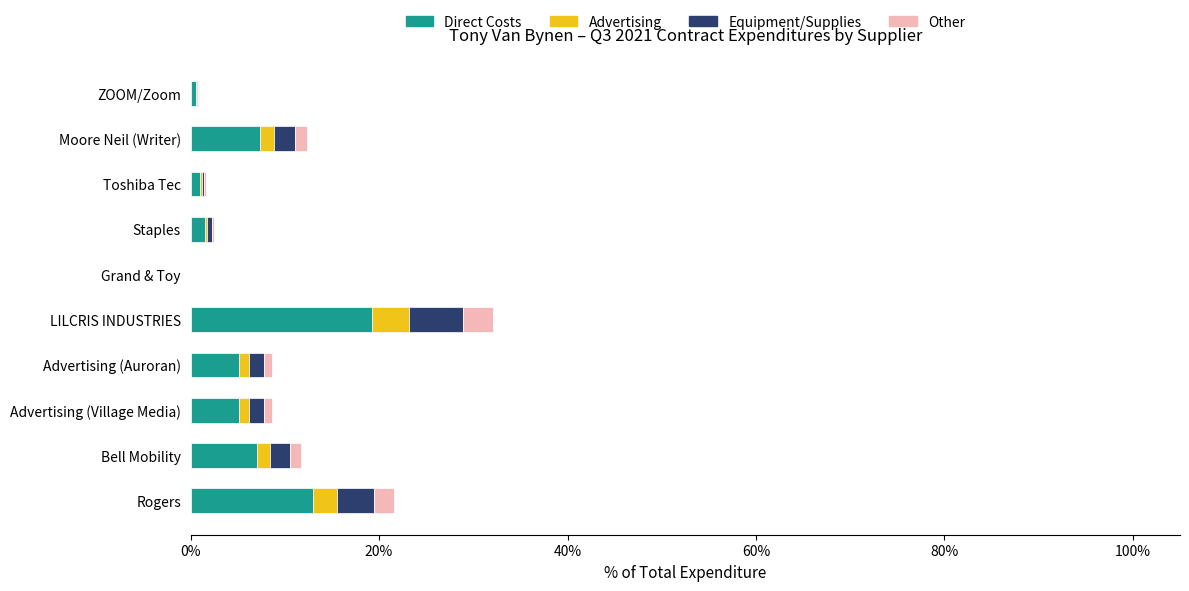

What is the highest value of the Direct Costs series?

19.3